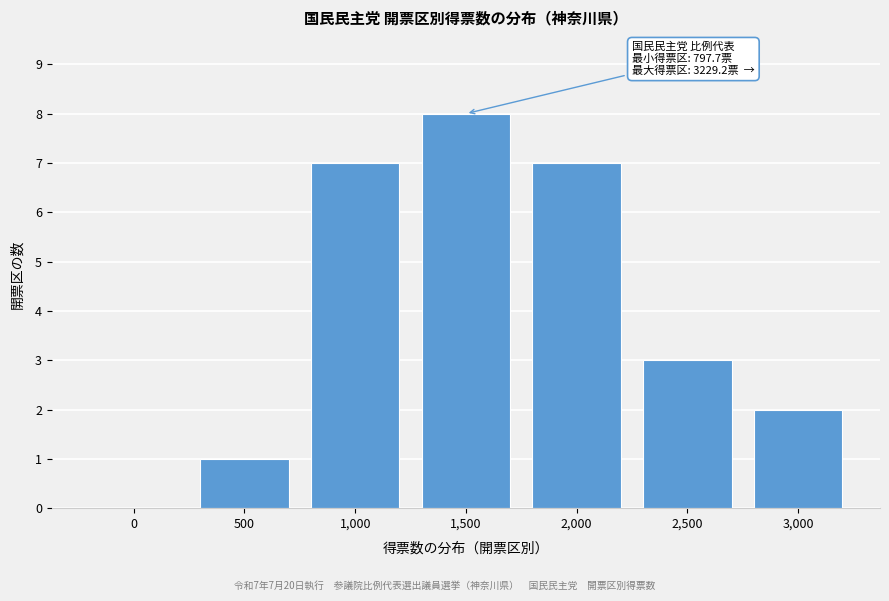

Reading left to right, extract all data points from this chart.

0=0	500=1	1,000=7	1,500=8	2,000=7	2,500=3	3,000=2